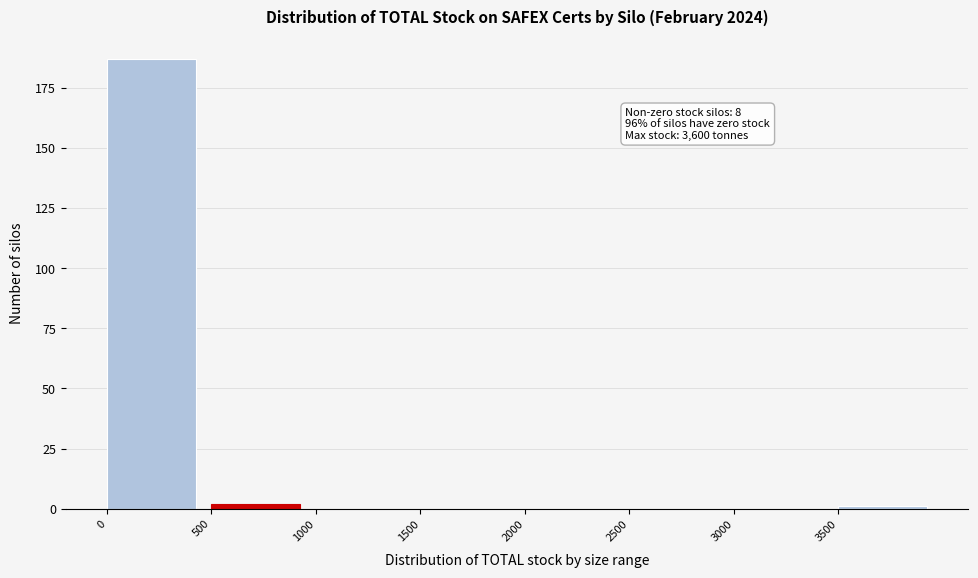

Which range on the x-axis has the tallest bar?

0 to 500